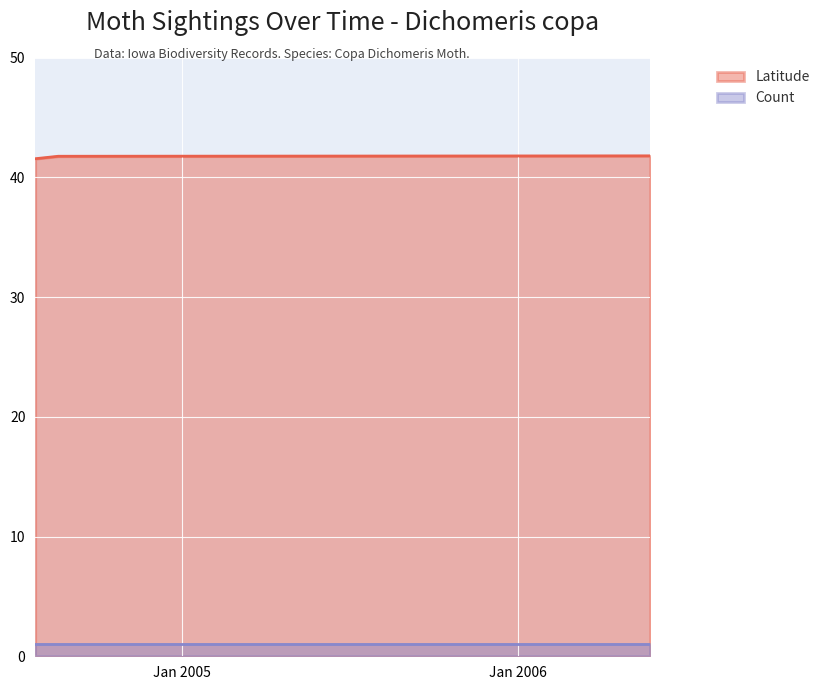

Is it true that the value at 2006-05-25 is 41.8?

True